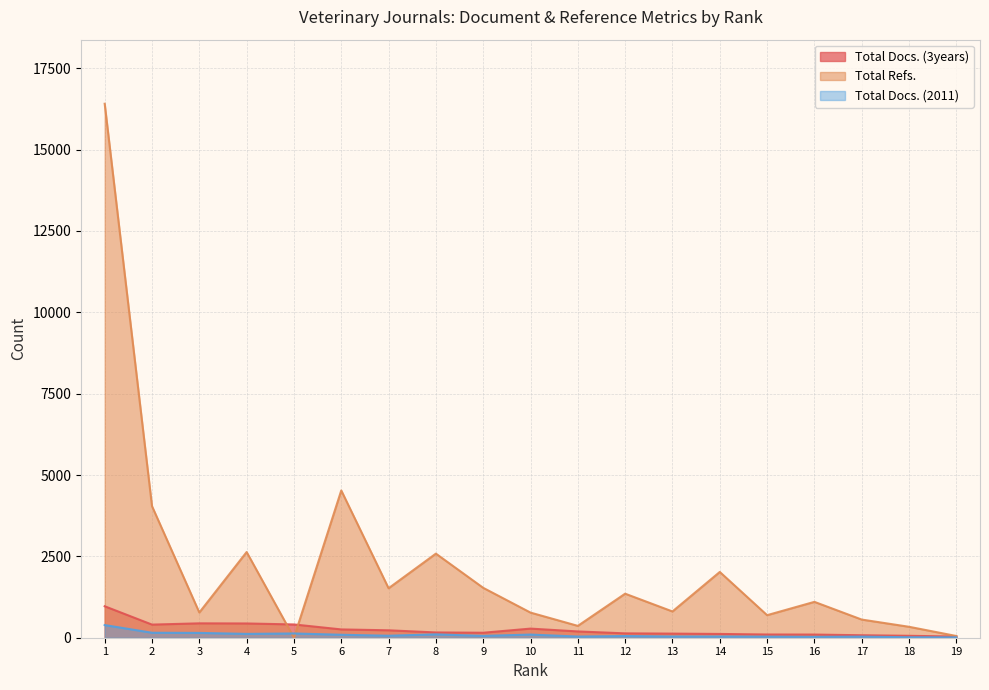

What is the difference between the maximum and second lowest values in the Total Docs. (2011) series?

375